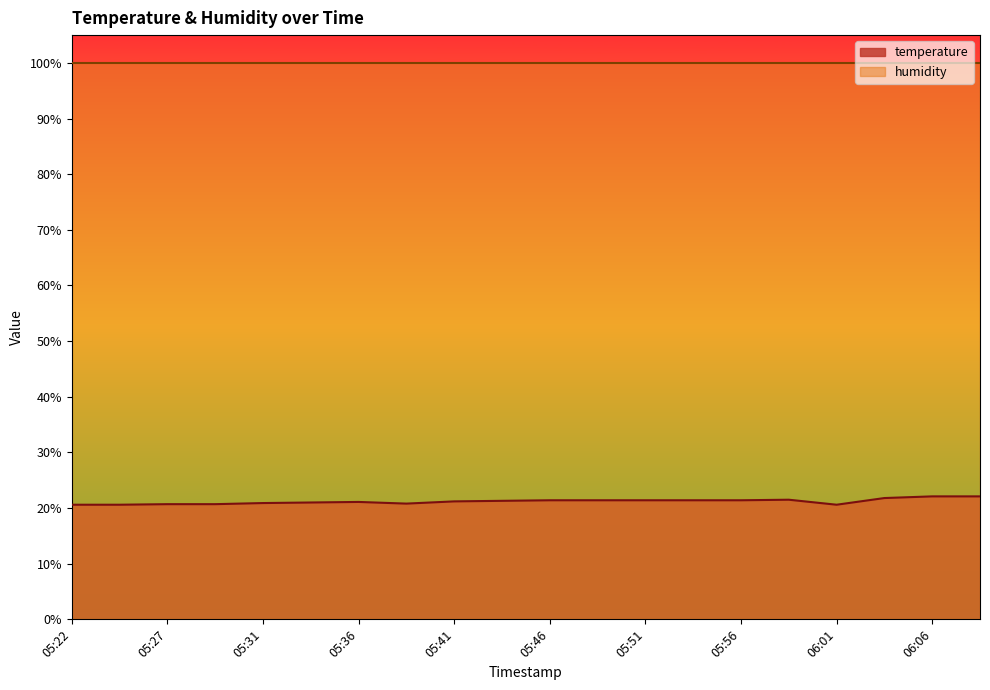

What is the average value?

21.2